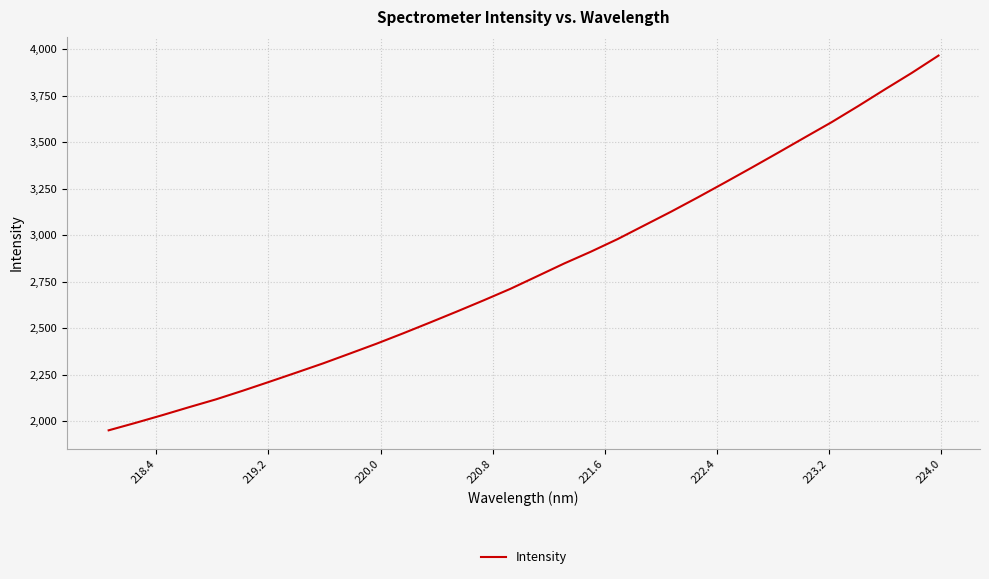

What is the difference between the maximum and minimum values?

2013.3